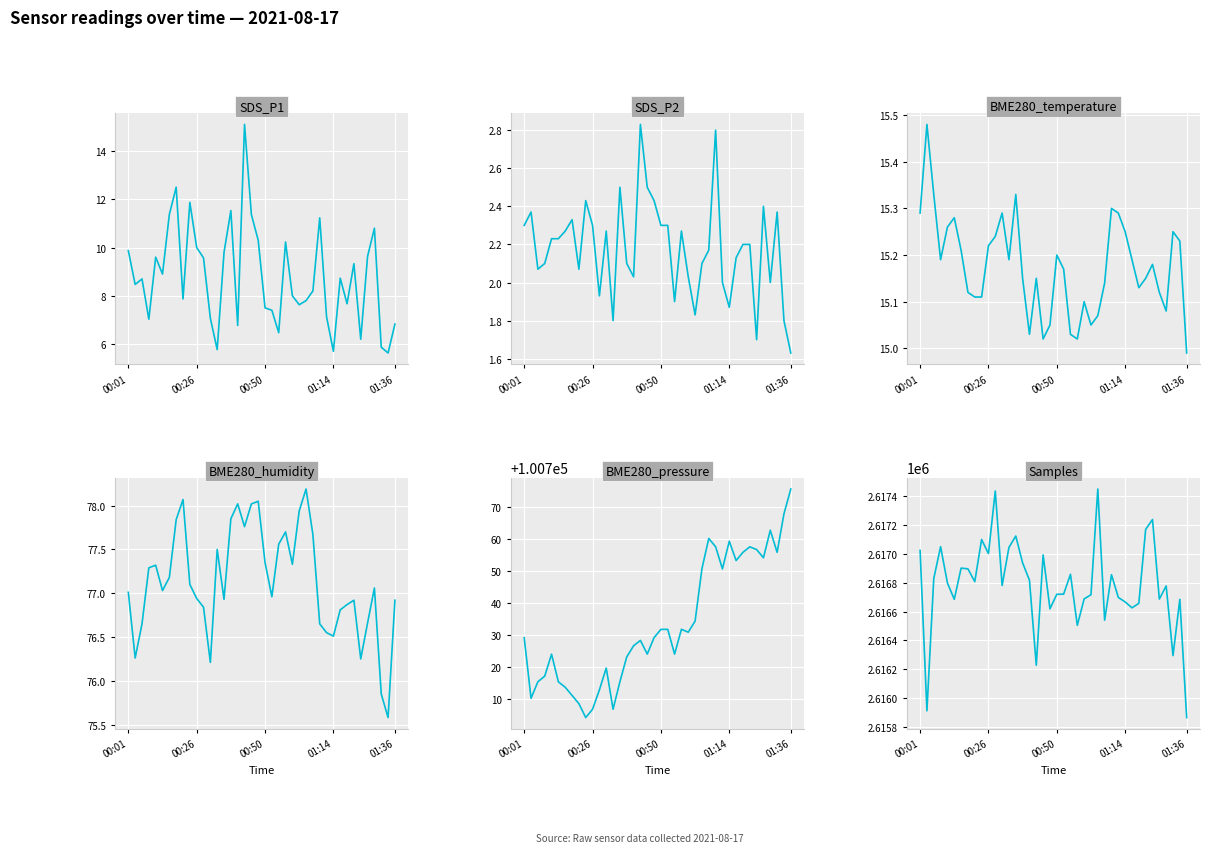

Which series has the widest spread of values?

Samples